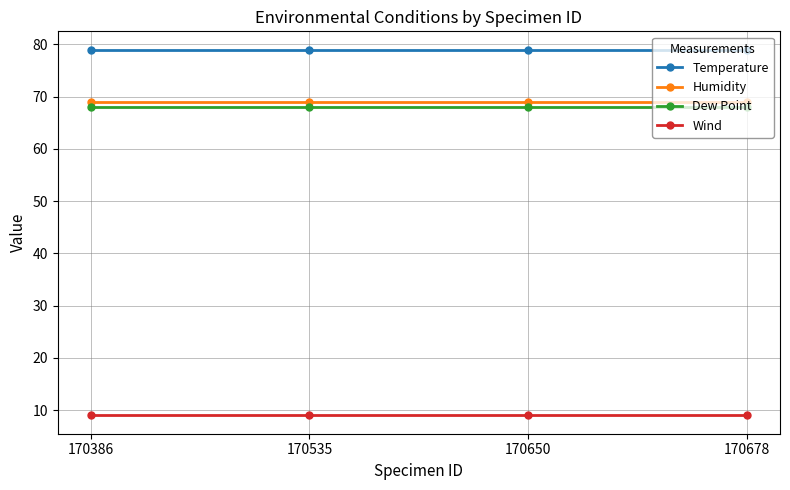

What is the total value across all series at 170535?

225